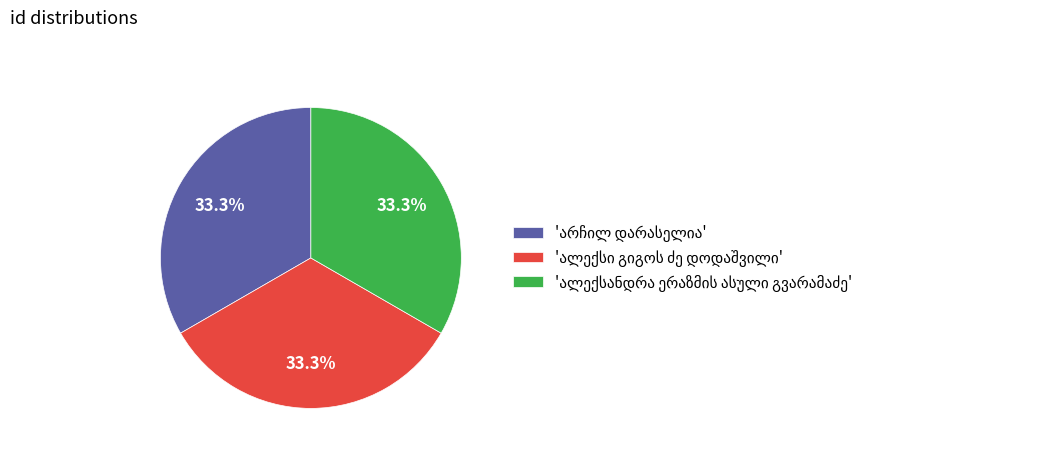

Is there any slice that represents more than half of the pie?

No